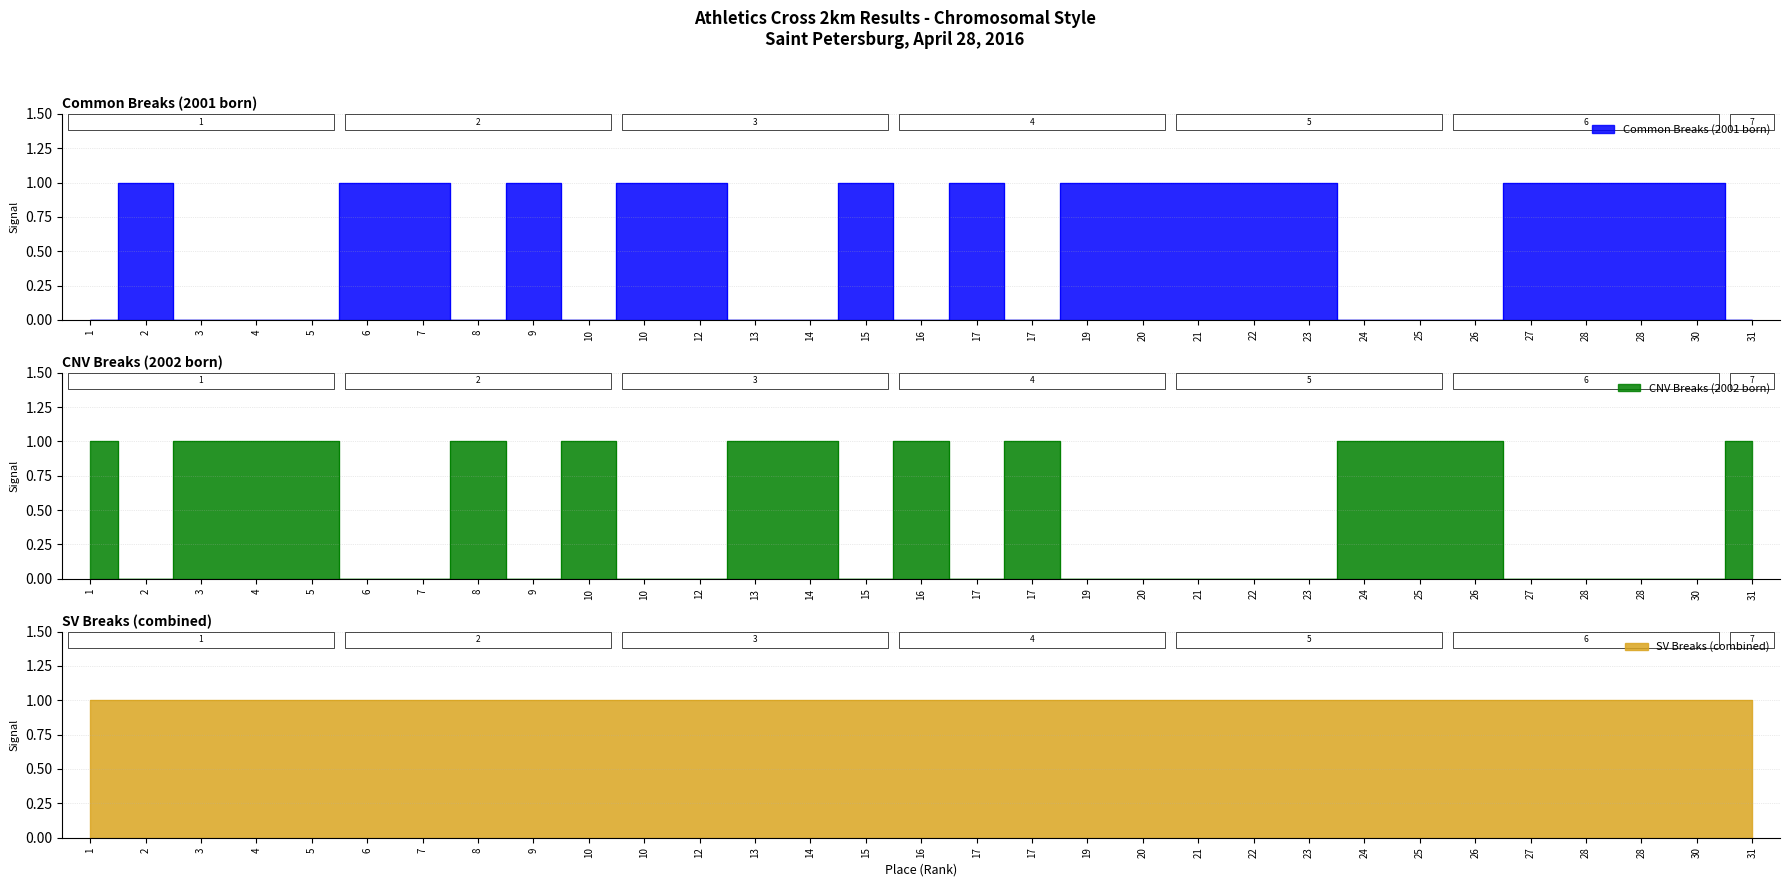

What is the sum of all 2001 values?

17